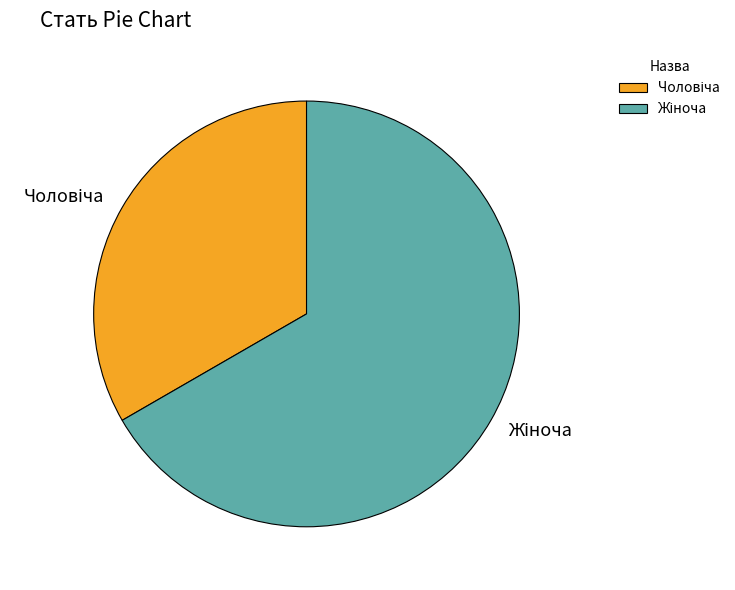

Count the number of slices in the pie.

2